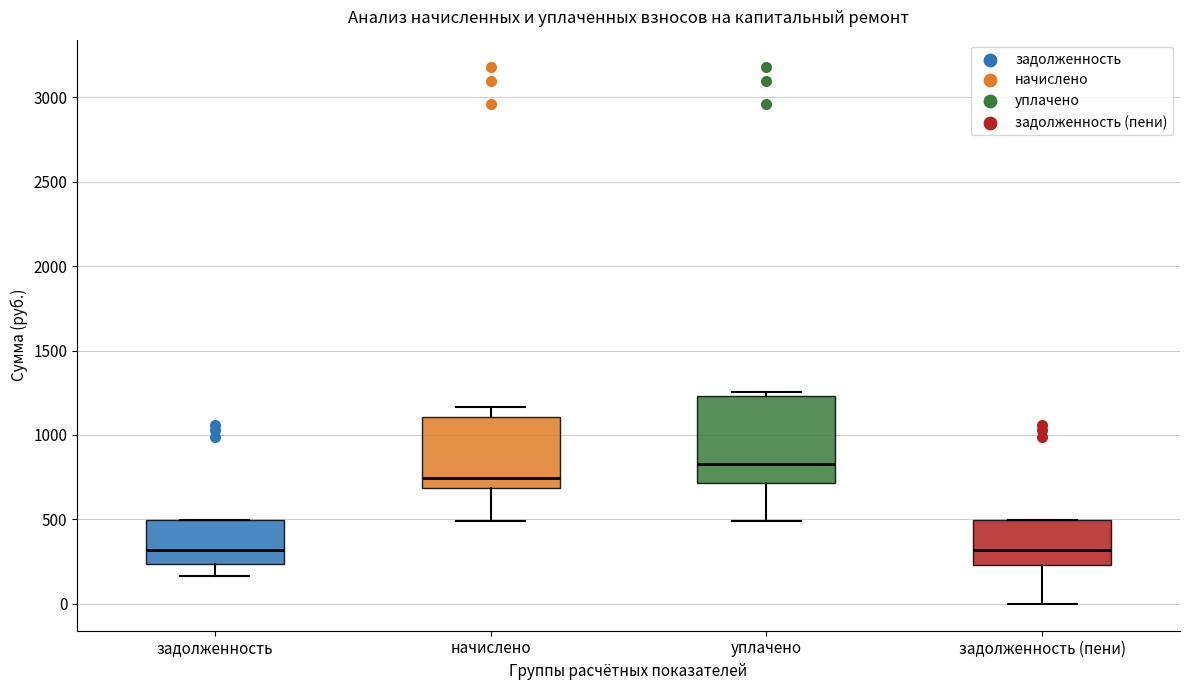

Where does the median line of the box for задолженность sit on the y-axis? The values are not printed on the chart, so give them approximately, as read against the axis.

300